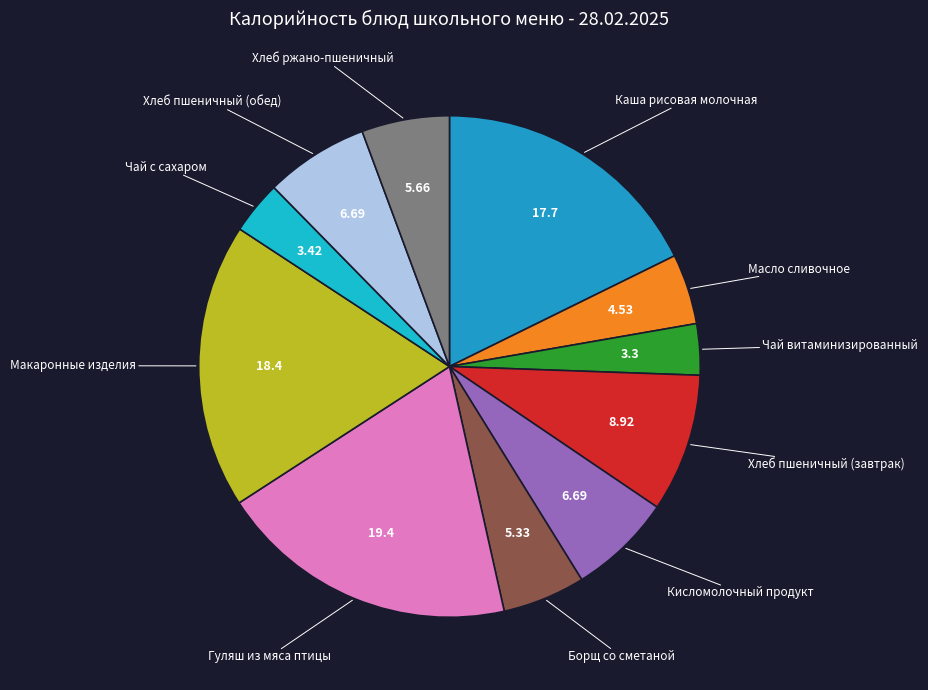

Which category has the biggest portion of the pie?

Гуляш из мяса птицы